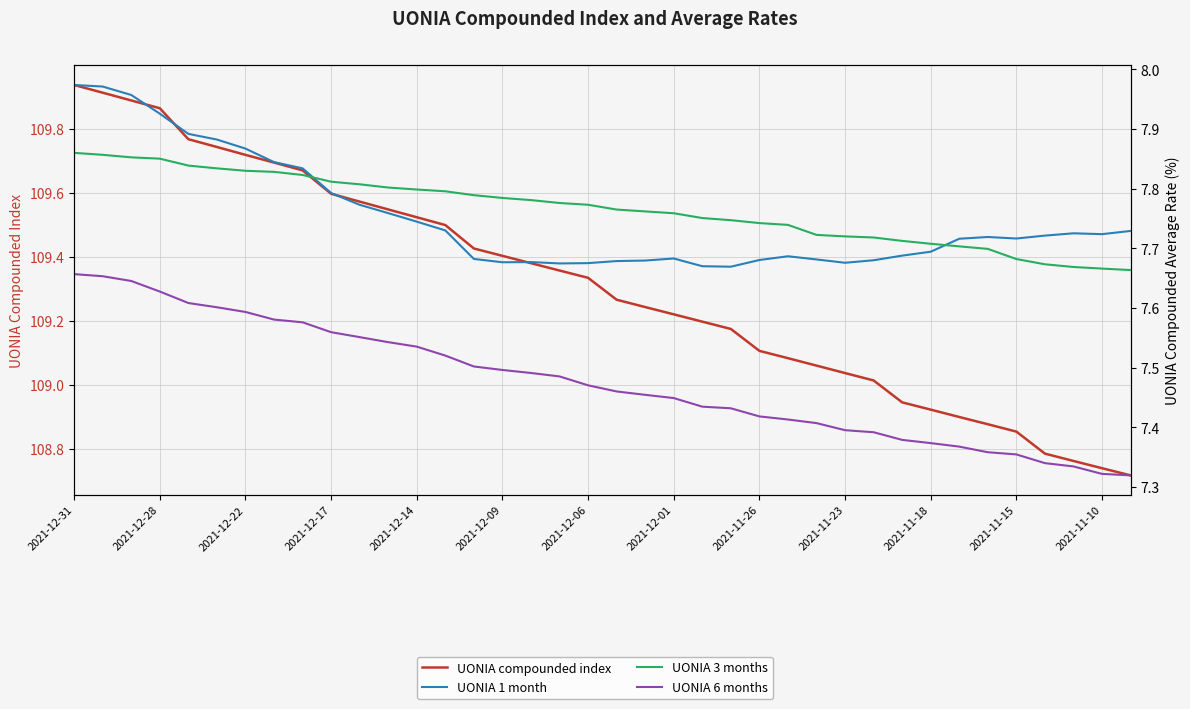

List the series in order of their peak value, highest first.

UONIA compounded index, UONIA 1 month, UONIA 3 months, UONIA 6 months